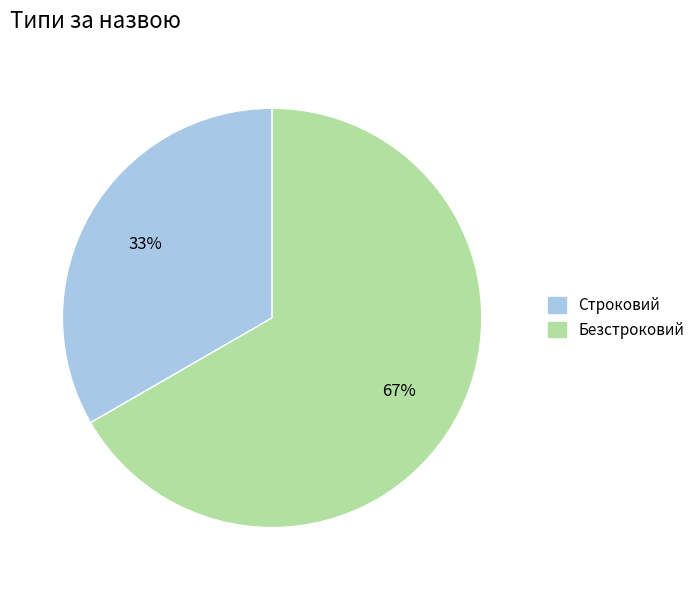

Which slice is the smallest?

Строковий